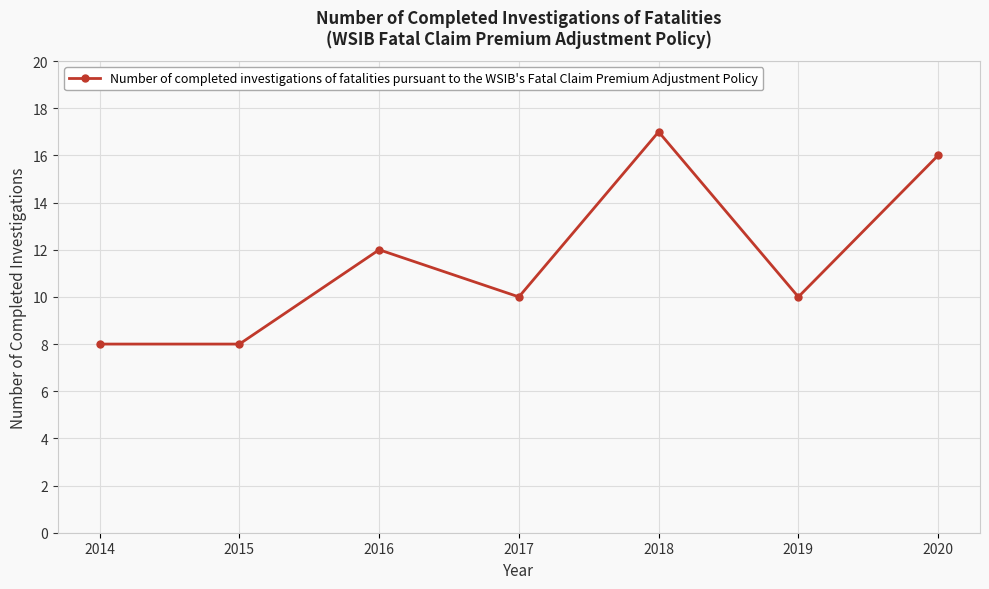

What is the average value?

12